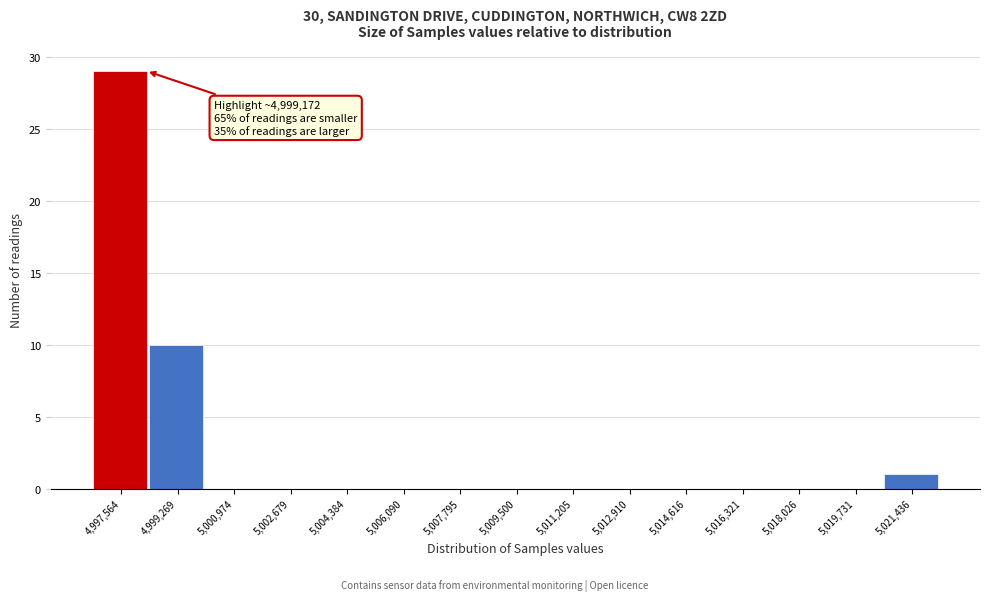

Reading left to right, transcribe all the data shown in this chart.

4,997,564=29	4,999,269=10	5,000,974=0	5,002,679=0	5,004,384=0	5,006,090=0	5,007,795=0	5,009,500=0	5,011,205=0	5,012,910=0	5,014,616=0	5,016,321=0	5,018,026=0	5,019,731=0	5,021,436=1